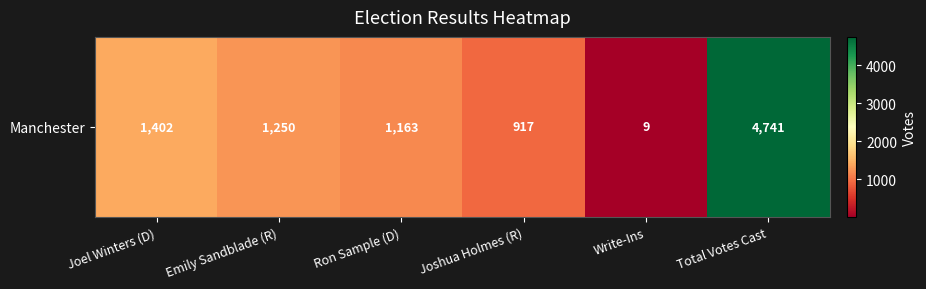

What is the ratio of the value at Total Votes Cast to the value at Ron Sample (D)?

4.1